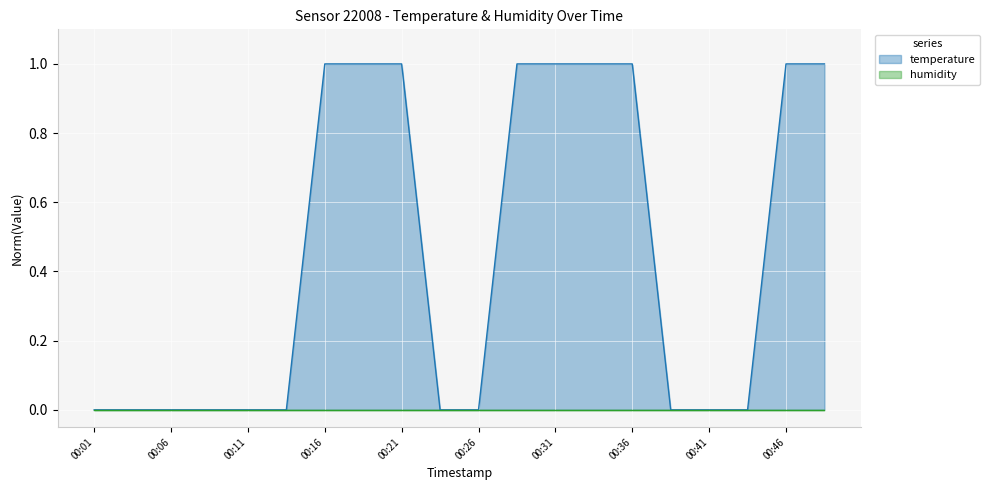

Rank the categories by value from lowest to highest.

00:01, 00:04, 00:06, 00:09, 00:11, 00:14, 00:23, 00:26, 00:38, 00:41, 00:43, 00:16, 00:18, 00:21, 00:28, 00:31, 00:33, 00:36, 00:46, 00:48